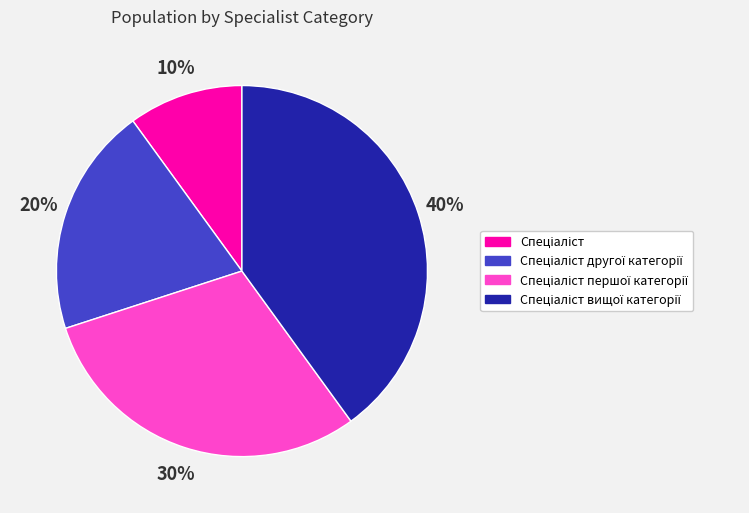

To the nearest percent, what is the average slice percentage?

25%